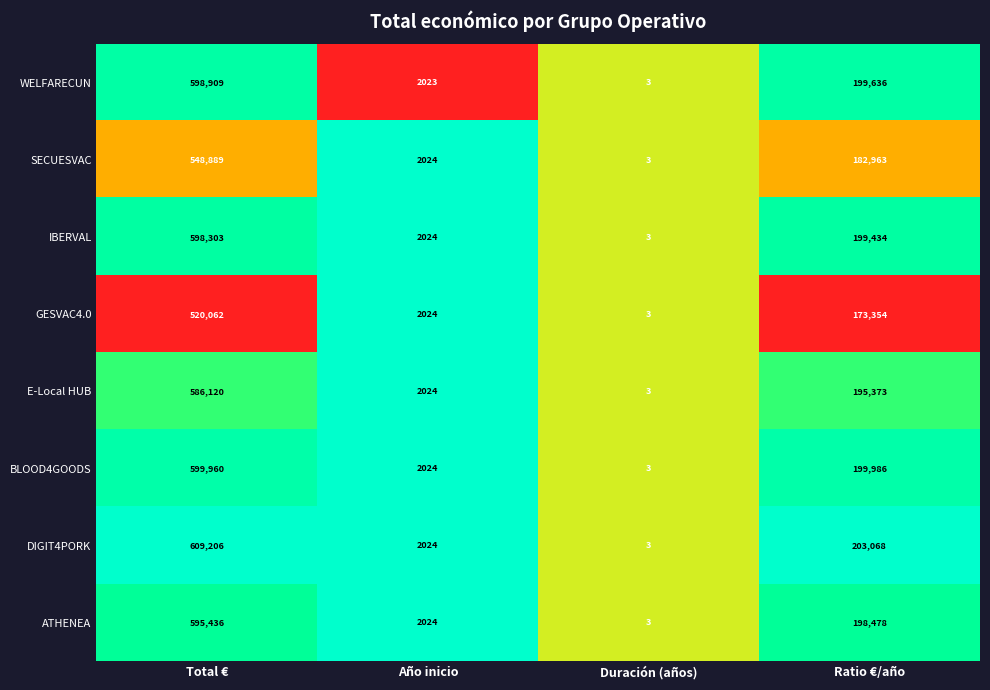

What is the difference between the second highest and minimum values in the GESVAC4.0 series?

173351